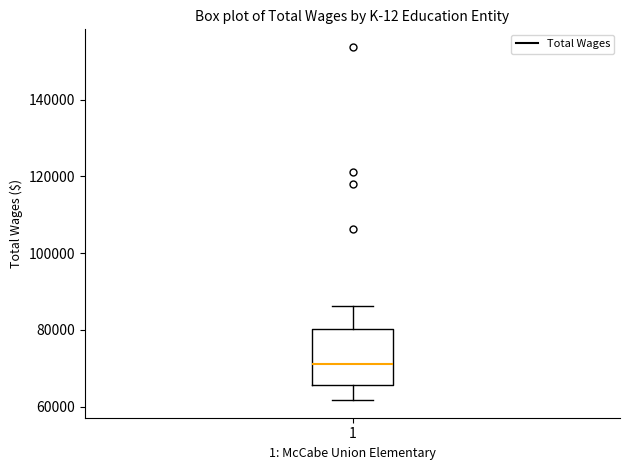

Where does the median line of the box at x = 1 sit on the y-axis? The values are not printed on the chart, so give them approximately, as read against the axis.

72000